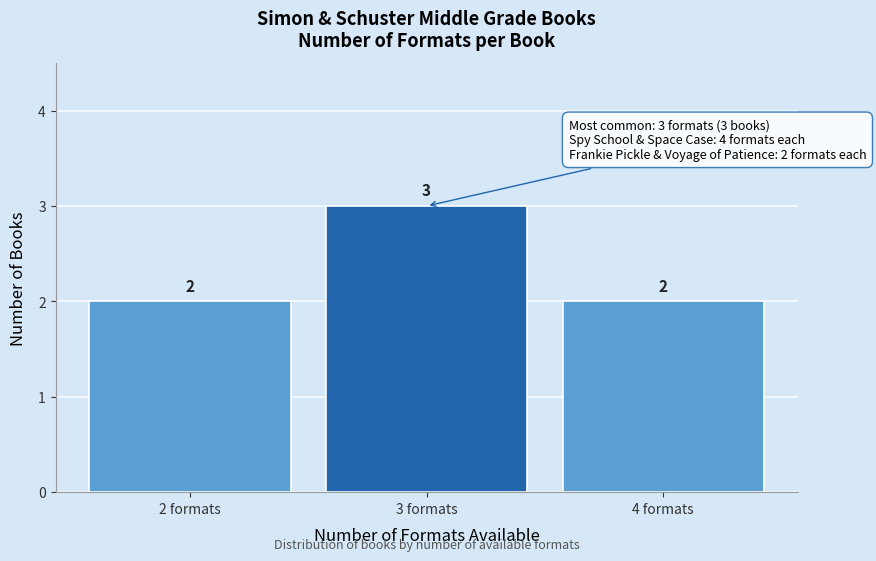

Reading left to right, what are all the values shown in this chart?

2	3	2